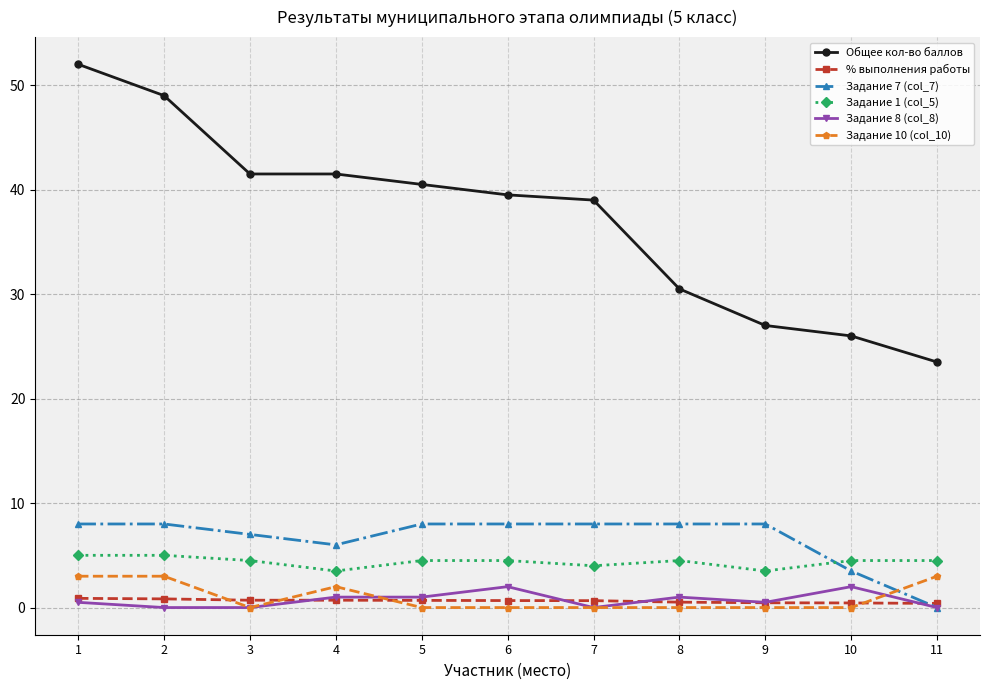

How many times do Задание 7 (col_7) and % выполнения работы cross each other?

1